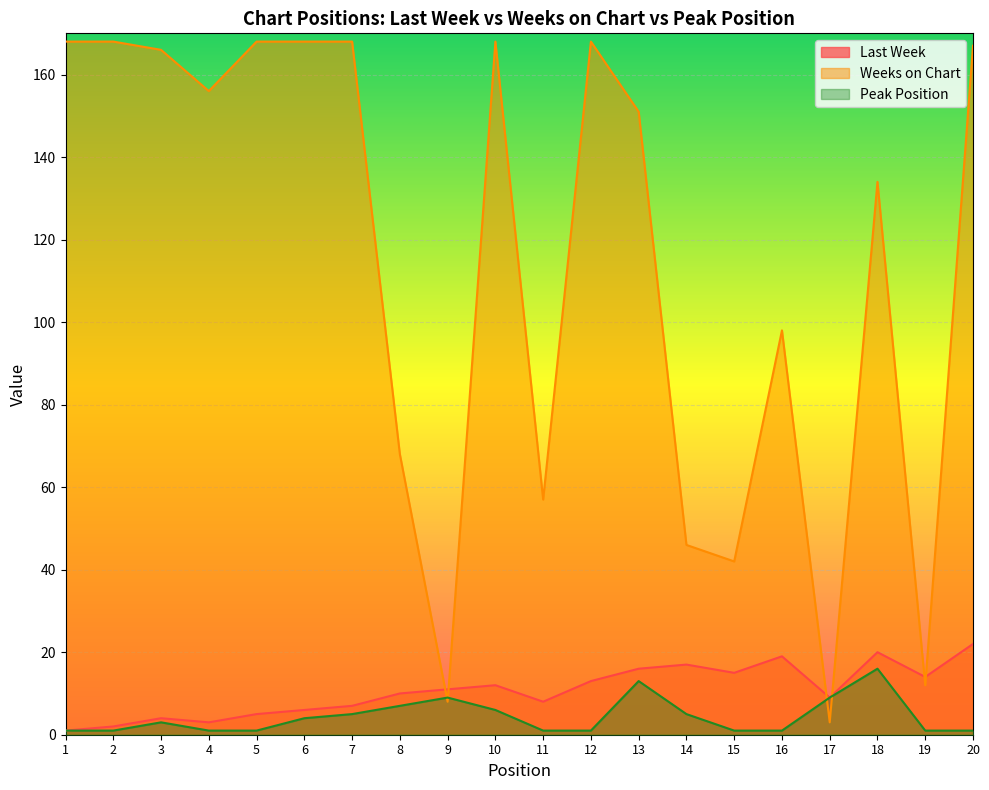

Rank the series by their maximum value, from highest to lowest.

Weeks on Chart, Last Week, Peak Position